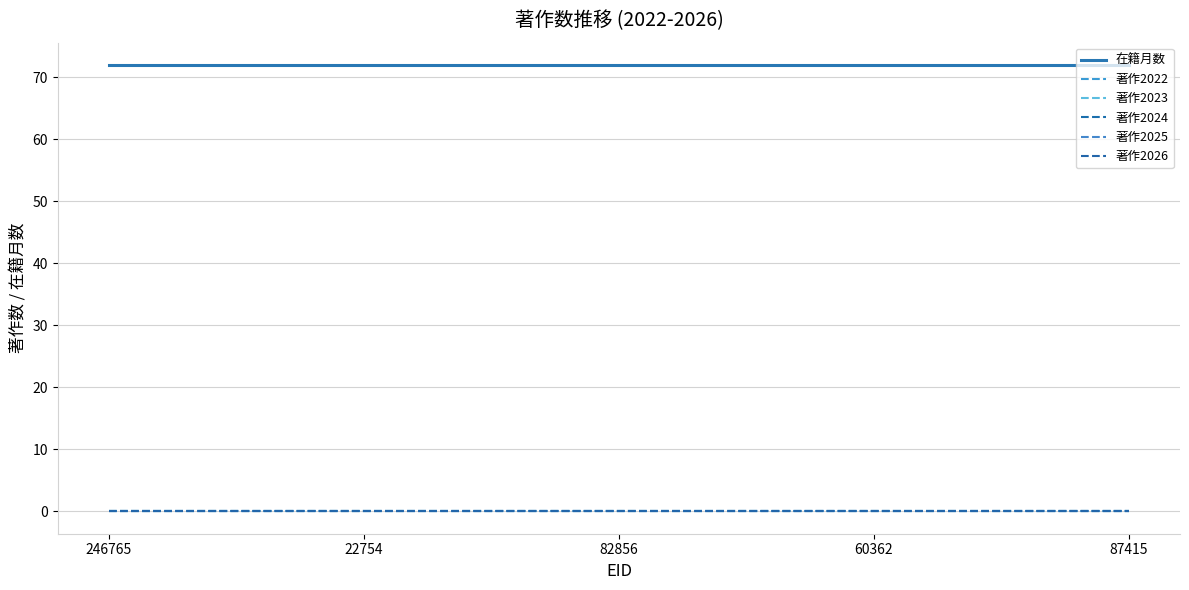

Between 87415 and 246765, which is larger?

87415